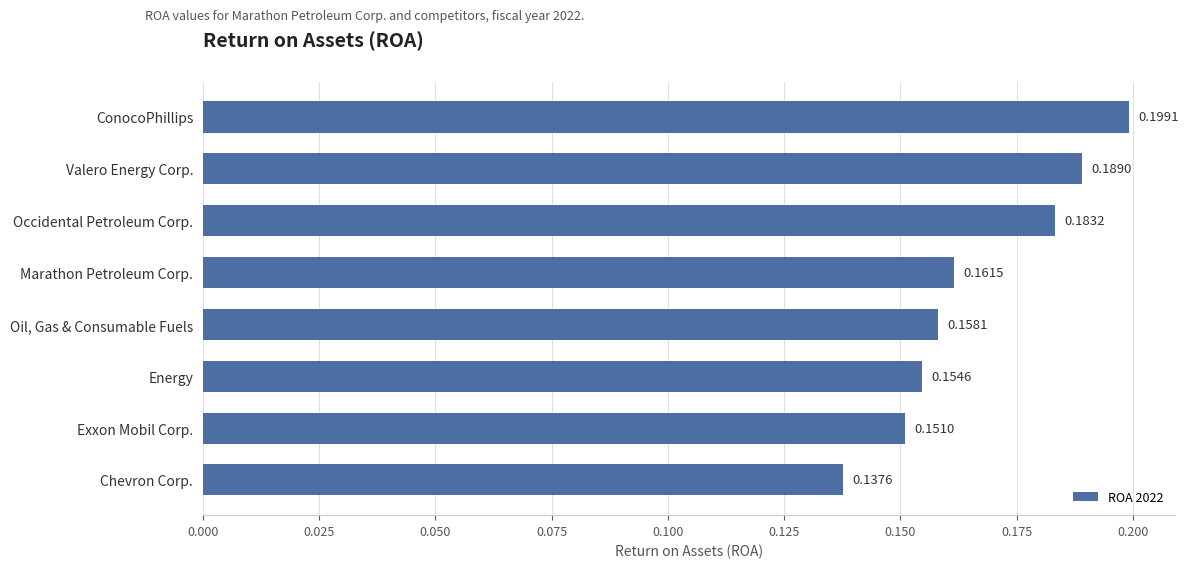

Which has a higher value, Energy or Oil, Gas & Consumable Fuels?

Oil, Gas & Consumable Fuels